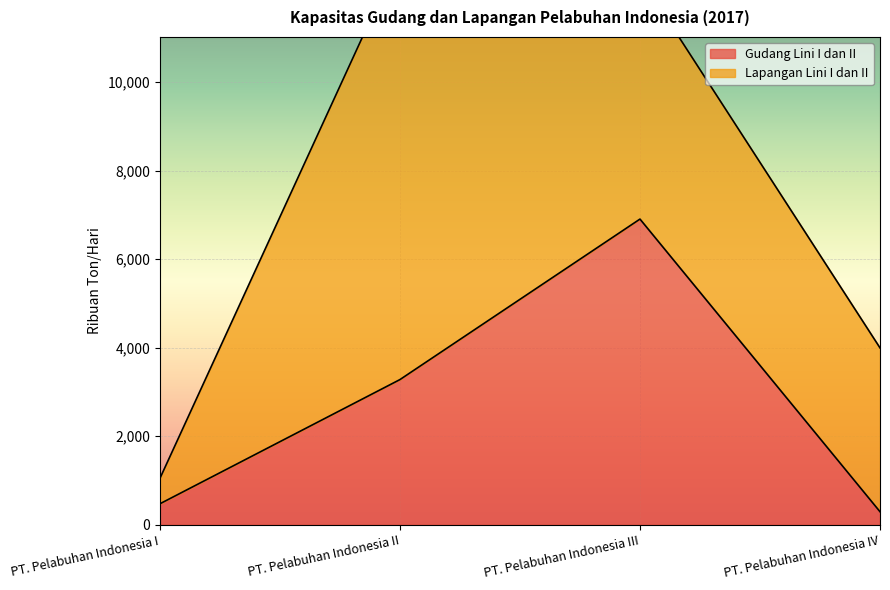

Which label corresponds to the largest value in the chart?

PT. Pelabuhan Indonesia III